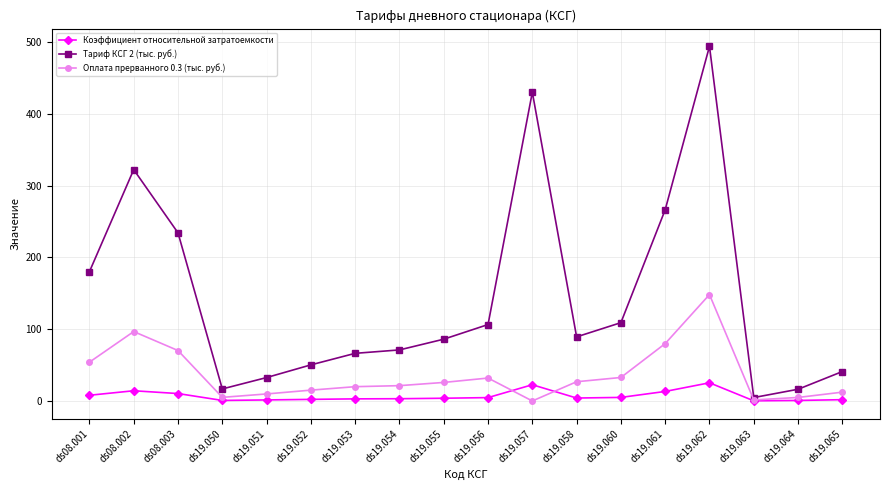

What is the difference between the highest and lowest values at ds19.051?

31.2